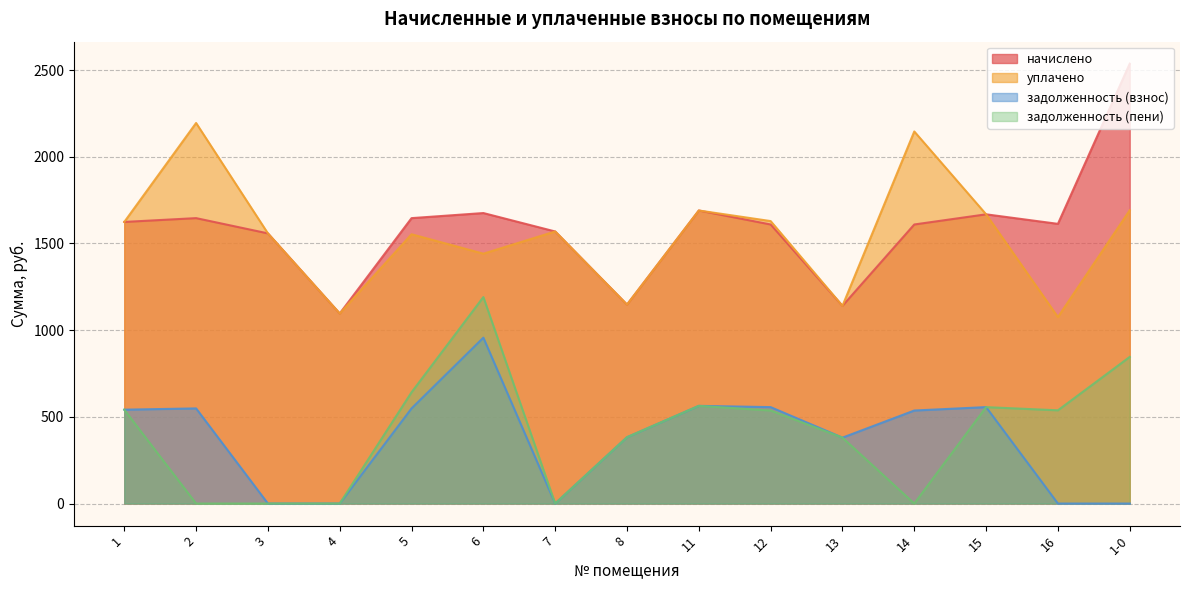

Which category has the highest value across all series?

1-0